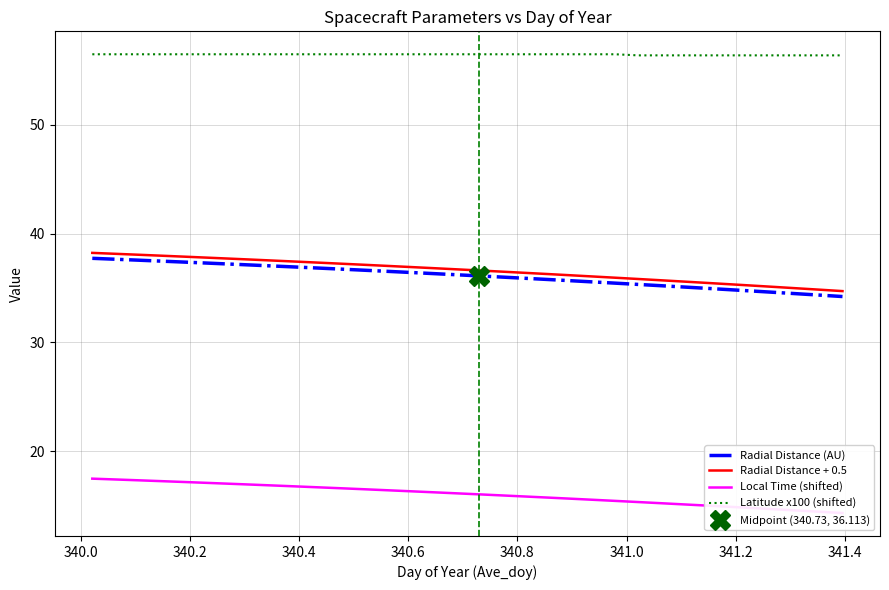

What is the difference between the second highest and minimum values in the Radial Distance (AU) series?

3.4